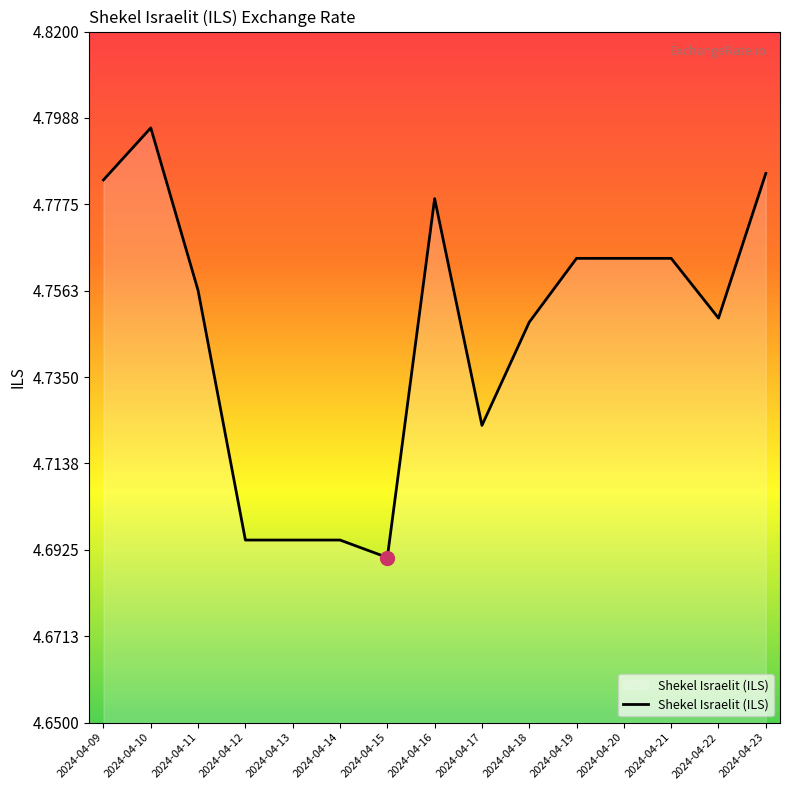

What is the ratio of the value at 2024-04-20 to the value at 2024-04-23?

1.0